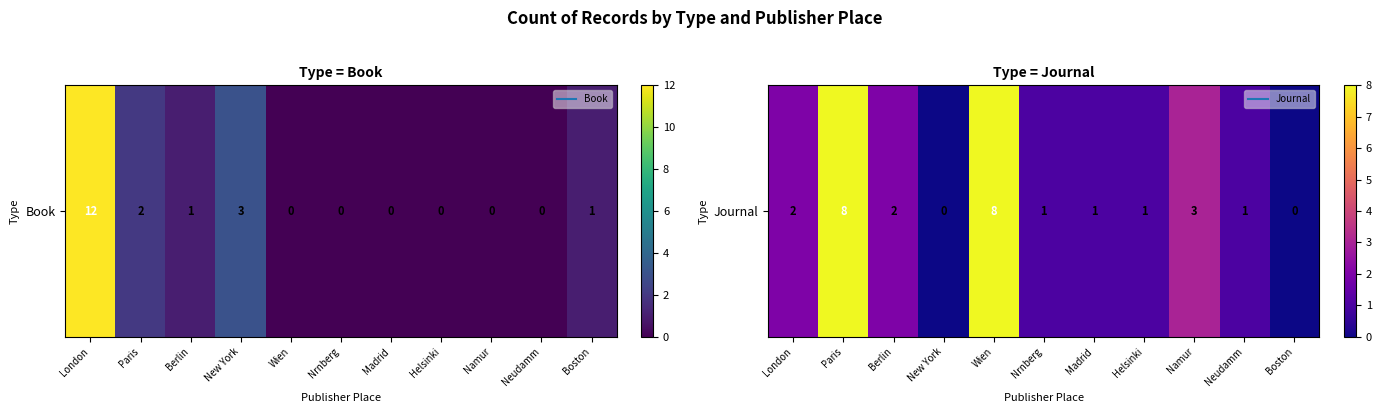

Reading right to left, extract all data points from this chart.

0	1	3	1	1	1	8	0	2	8	2